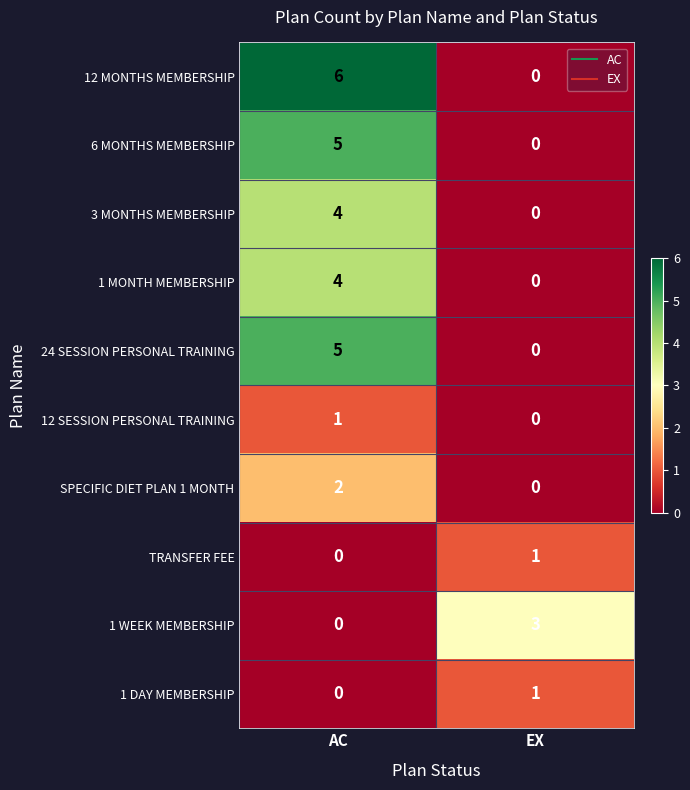

What is the difference between the highest and lowest values at AC?

6